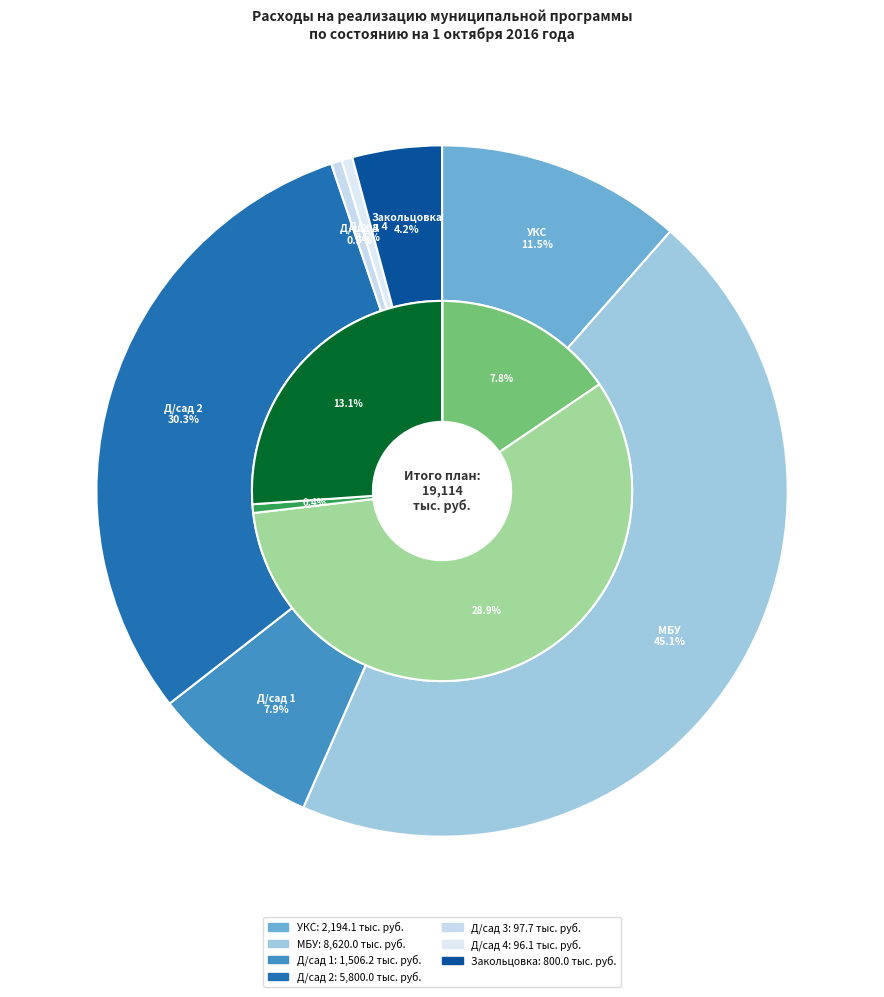

Which slice is the smallest?

Строительство объекта Детский сад 4